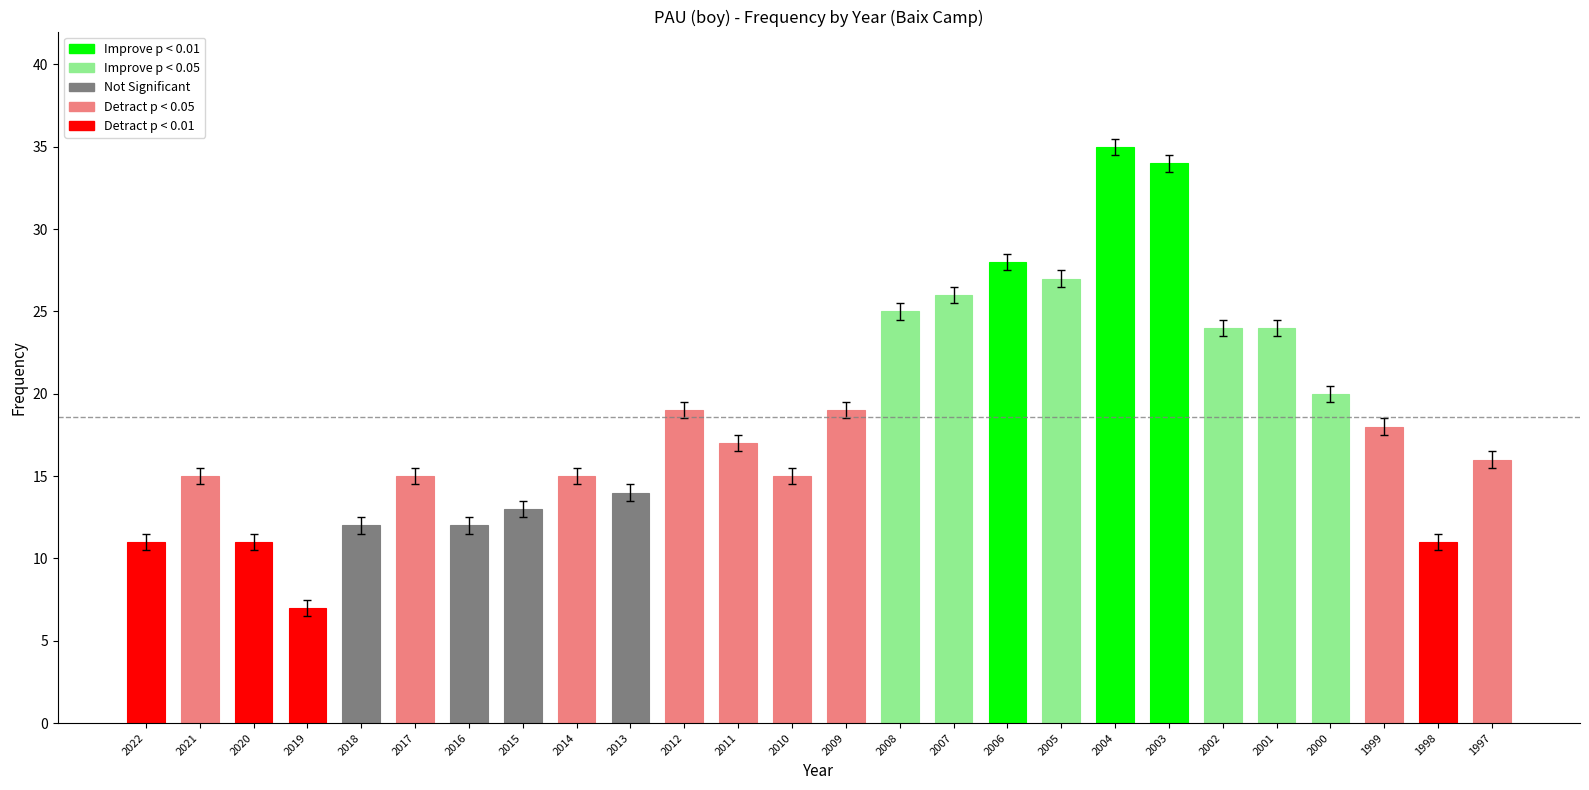

Reading left to right, what are all the values shown in this chart?

11	15	11	7	12	15	12	13	15	14	19	17	15	19	25	26	28	27	35	34	24	24	20	18	11	16